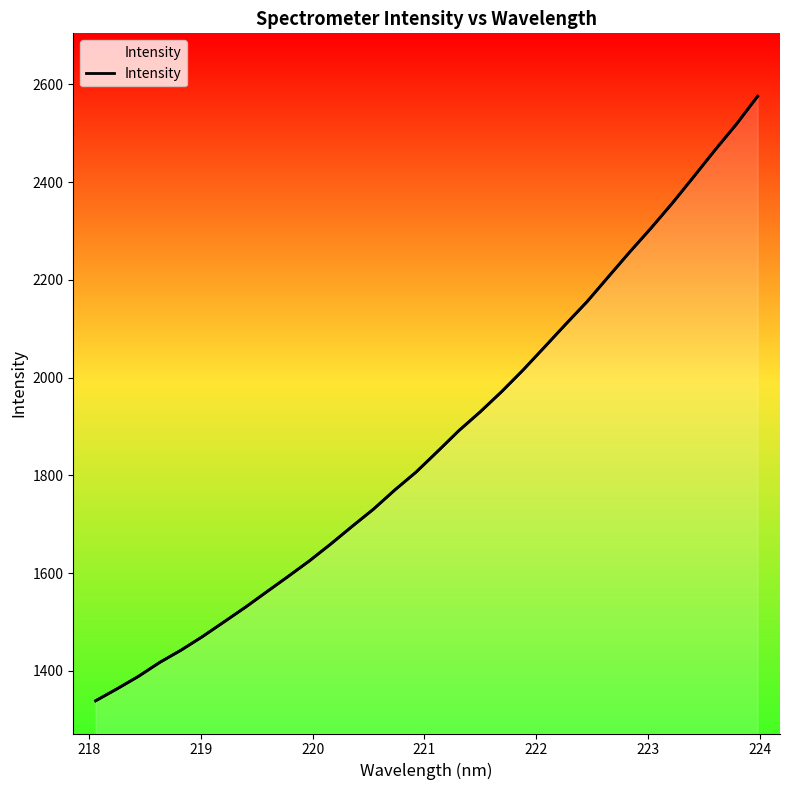

How many data points does each series have?

32